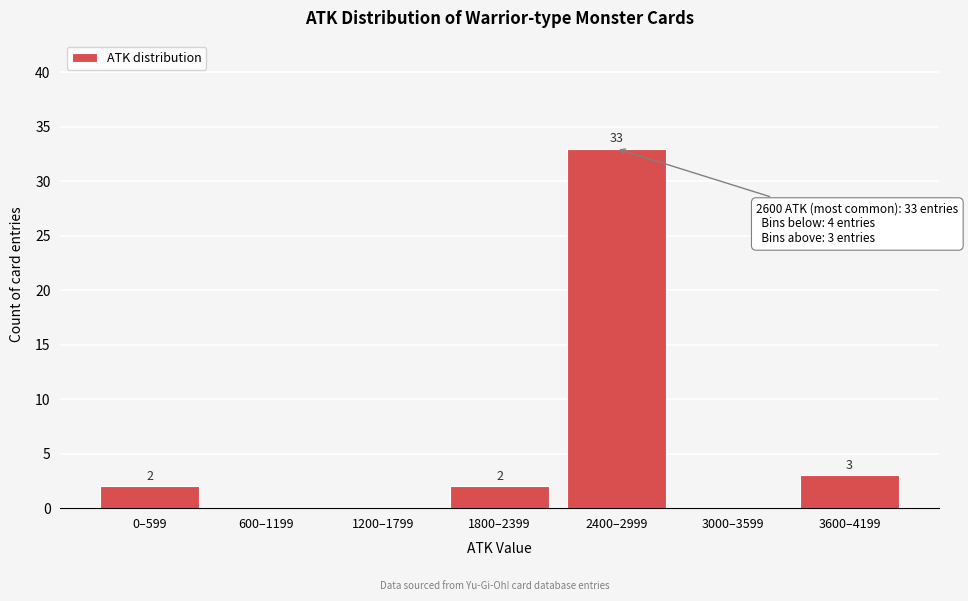

Reading right to left, list all the values displayed in this chart.

3600–4199=3	3000–3599=0	2400–2999=33	1800–2399=2	1200–1799=0	600–1199=0	0–599=2